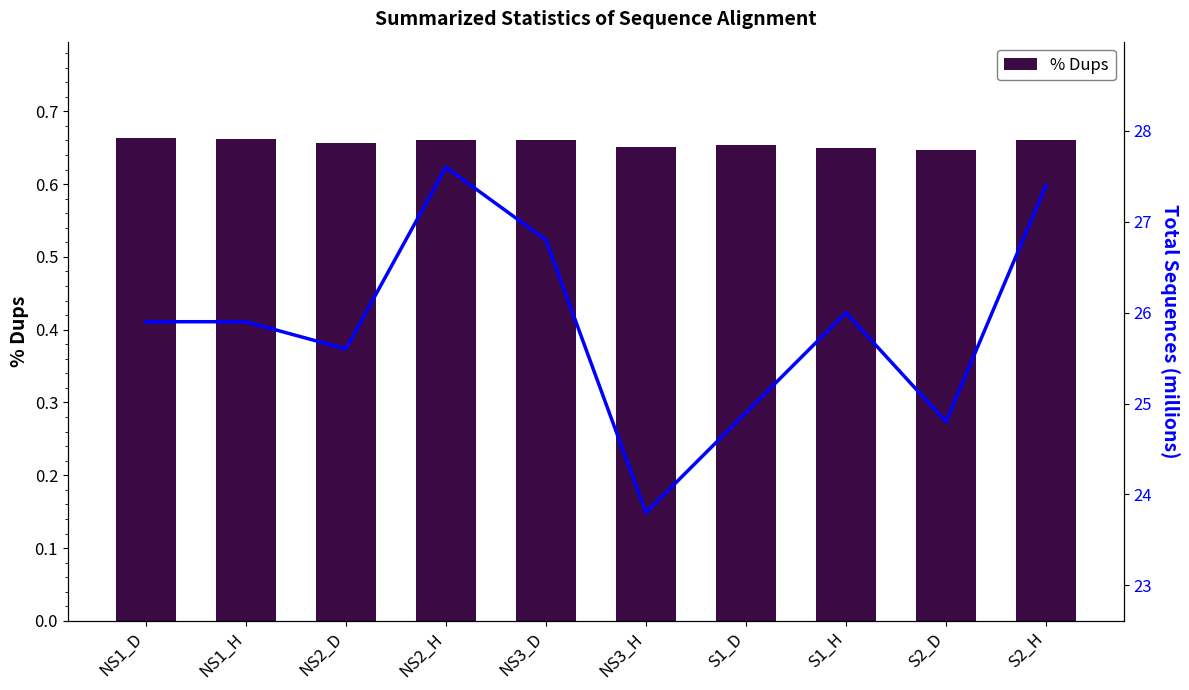

Rank the series at NS1_H from highest to lowest value.

Total Sequences(millions), % Dups